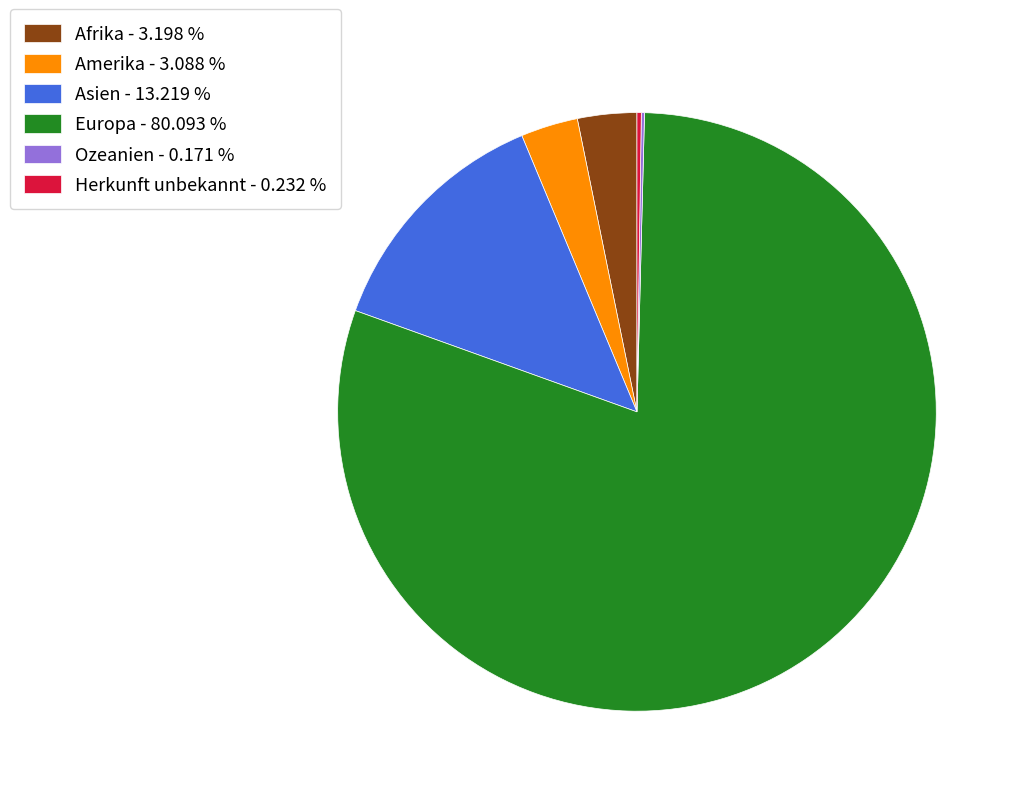

Combined, do Afrika - 3.198 % and Europa - 80.093 % account for over 50%?

Yes